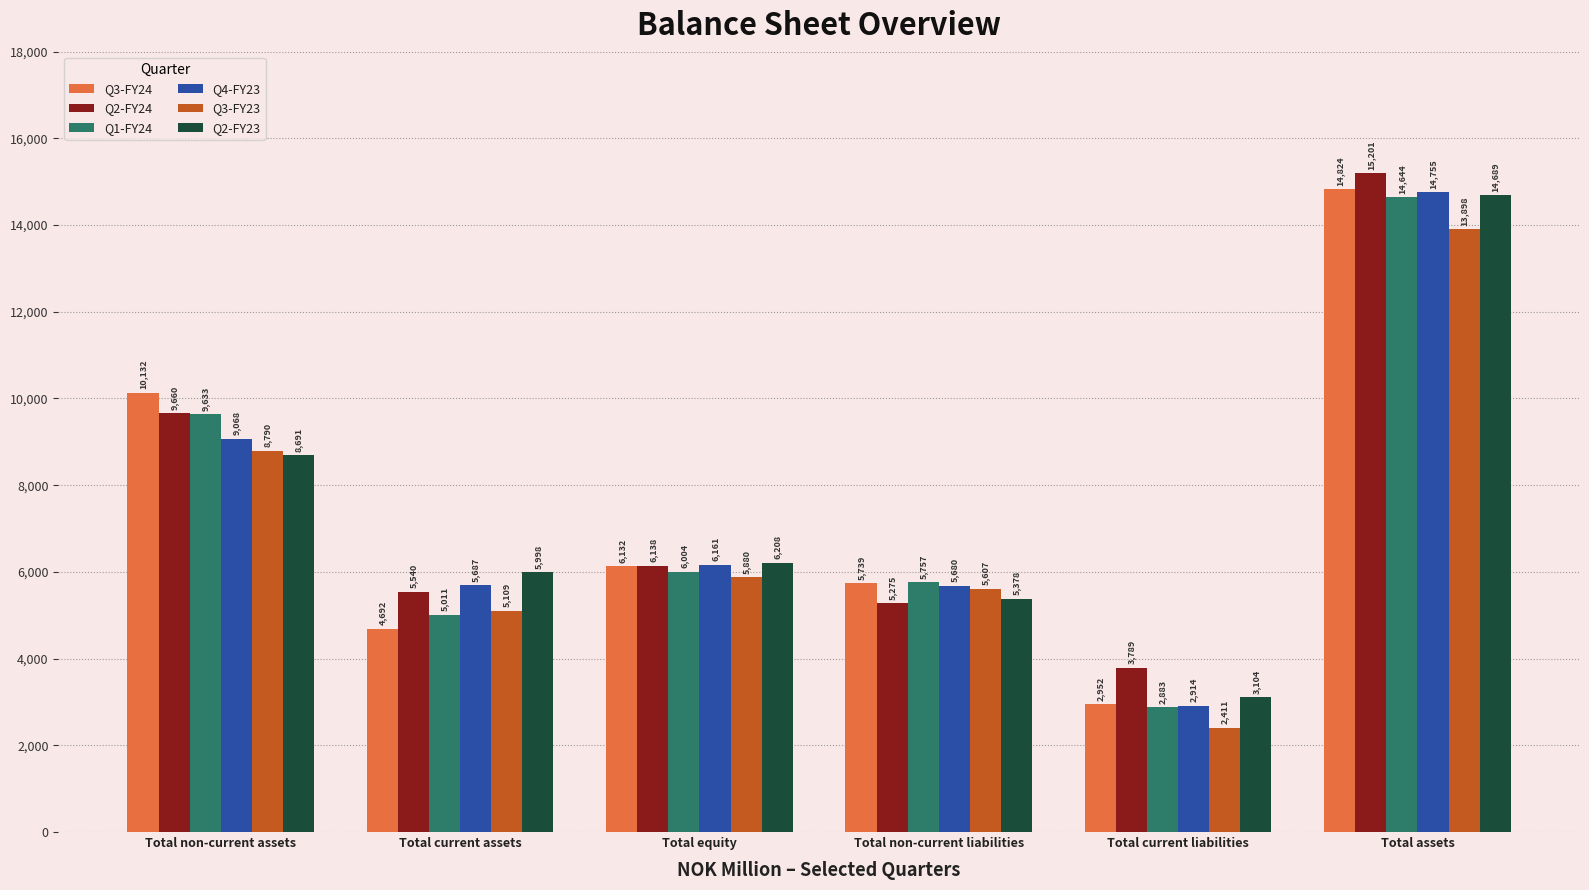

How many distinct data groups are displayed?

6